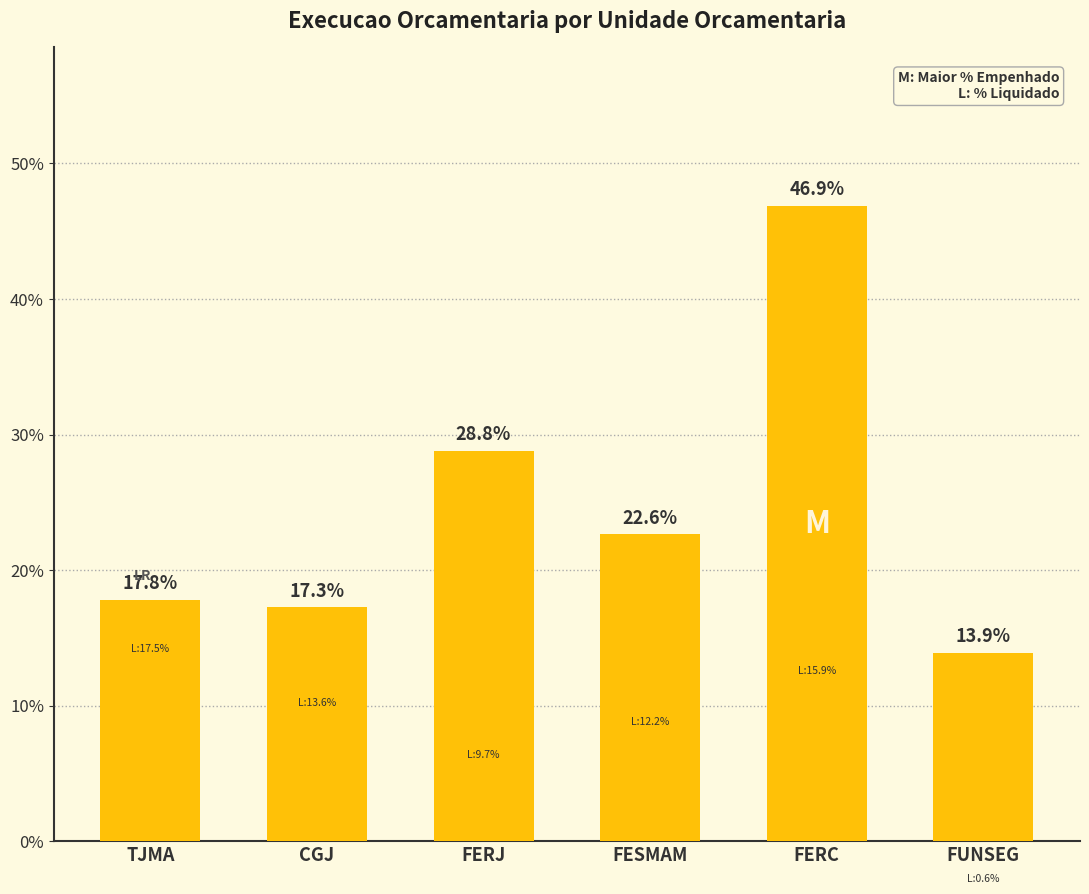

How many data points does each series have?

6